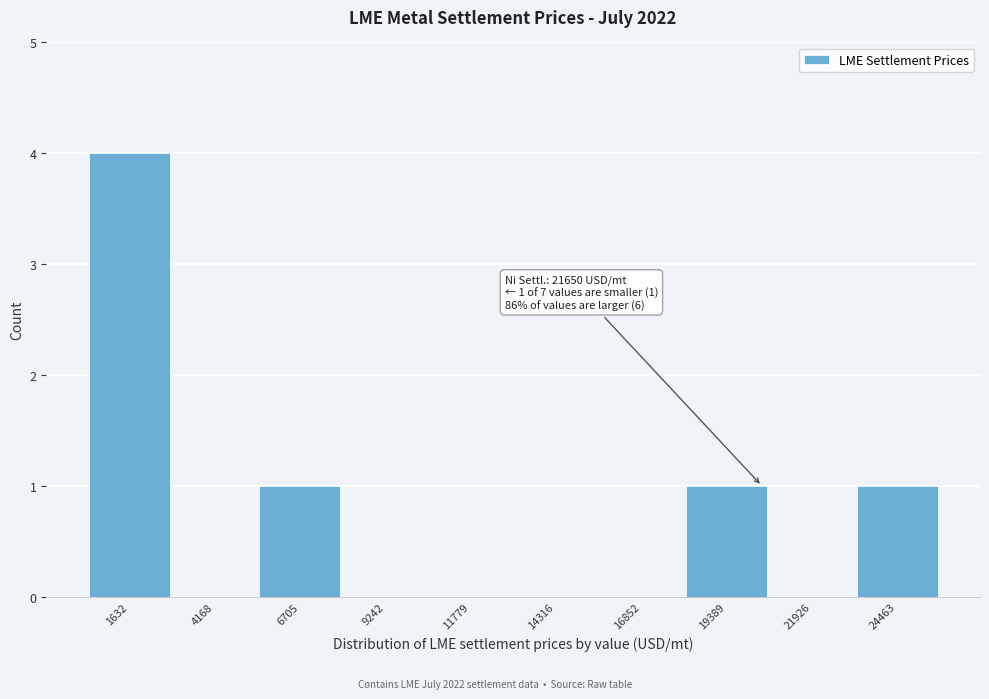

Reading right to left, transcribe all the data shown in this chart.

24463=1	21926=0	19389=1	16852=0	14316=0	11779=0	9242=0	6705=1	4168=0	1632=4